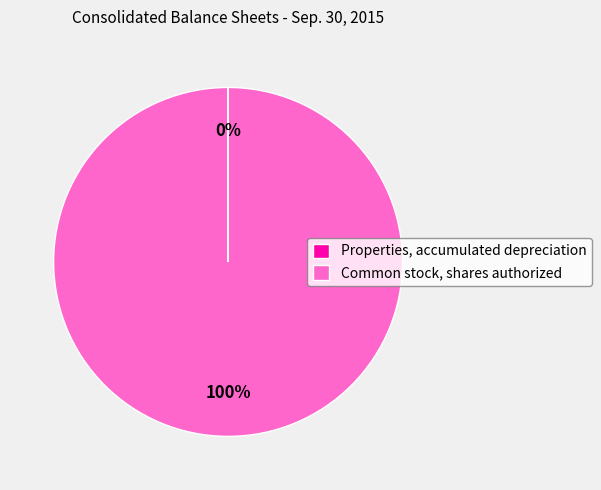

What is the majority slice?

Common stock, shares authorized